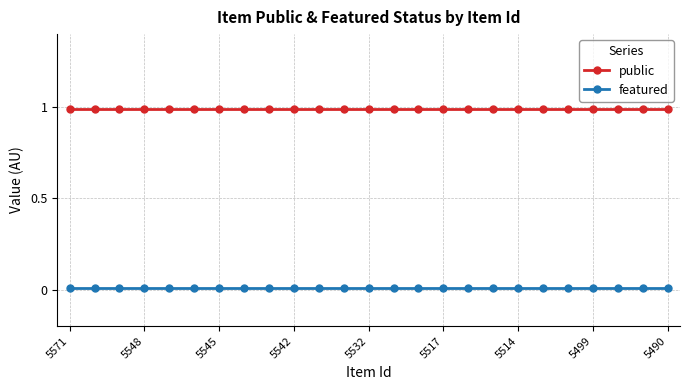

Rank the series by their average value, from highest to lowest.

public, featured